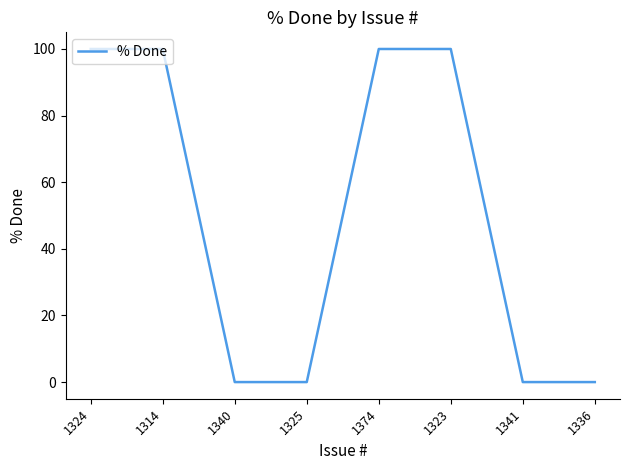

Reading right to left, extract all data points from this chart.

1336=0	1341=0	1323=100	1374=100	1325=0	1340=0	1314=100	1324=100